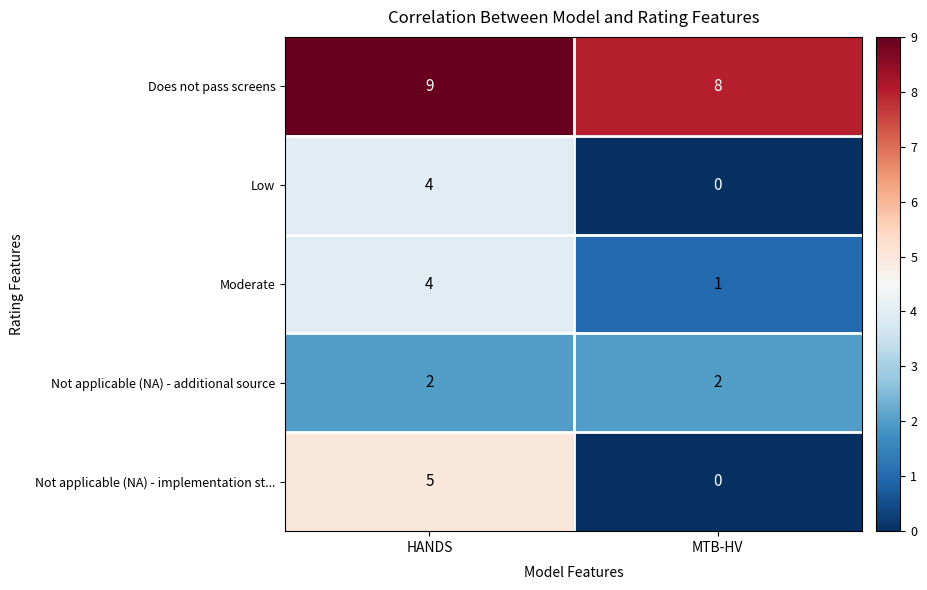

Which series has the largest range (max minus min)?

Not applicable (NA) - implementation st...